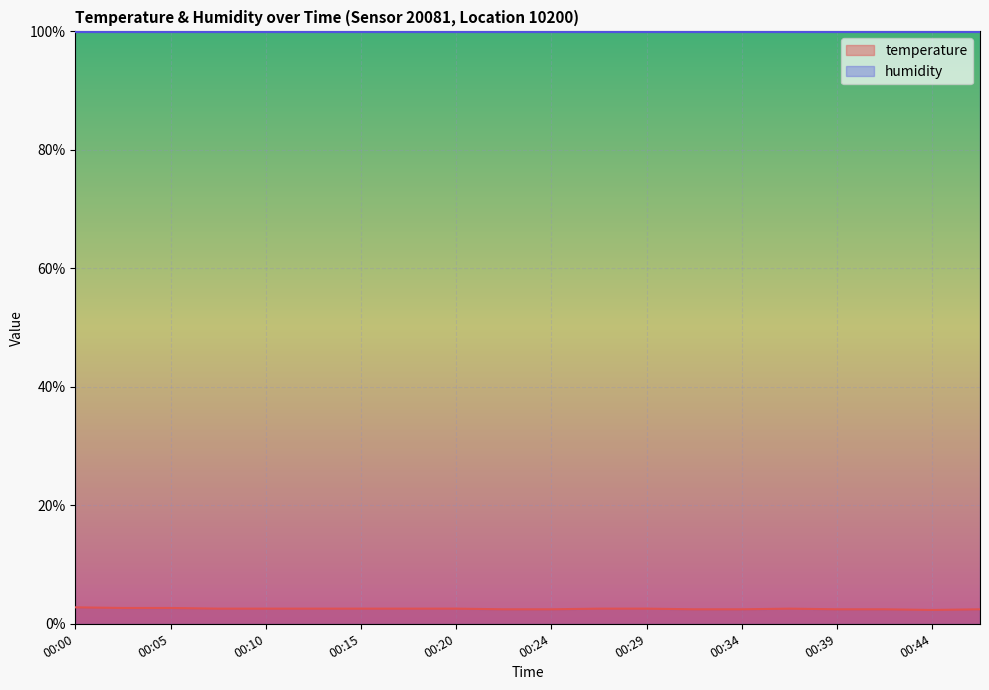

What is the ratio of the value at 00:24 to the value at 00:20?

1.0